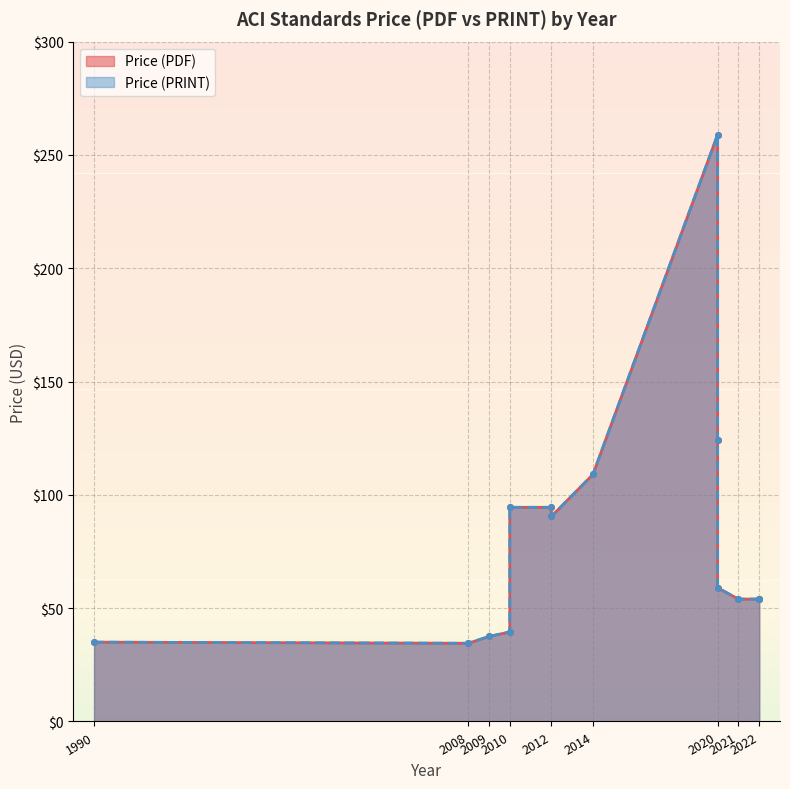

What is the average value of the Price (PRINT) series?

81.4